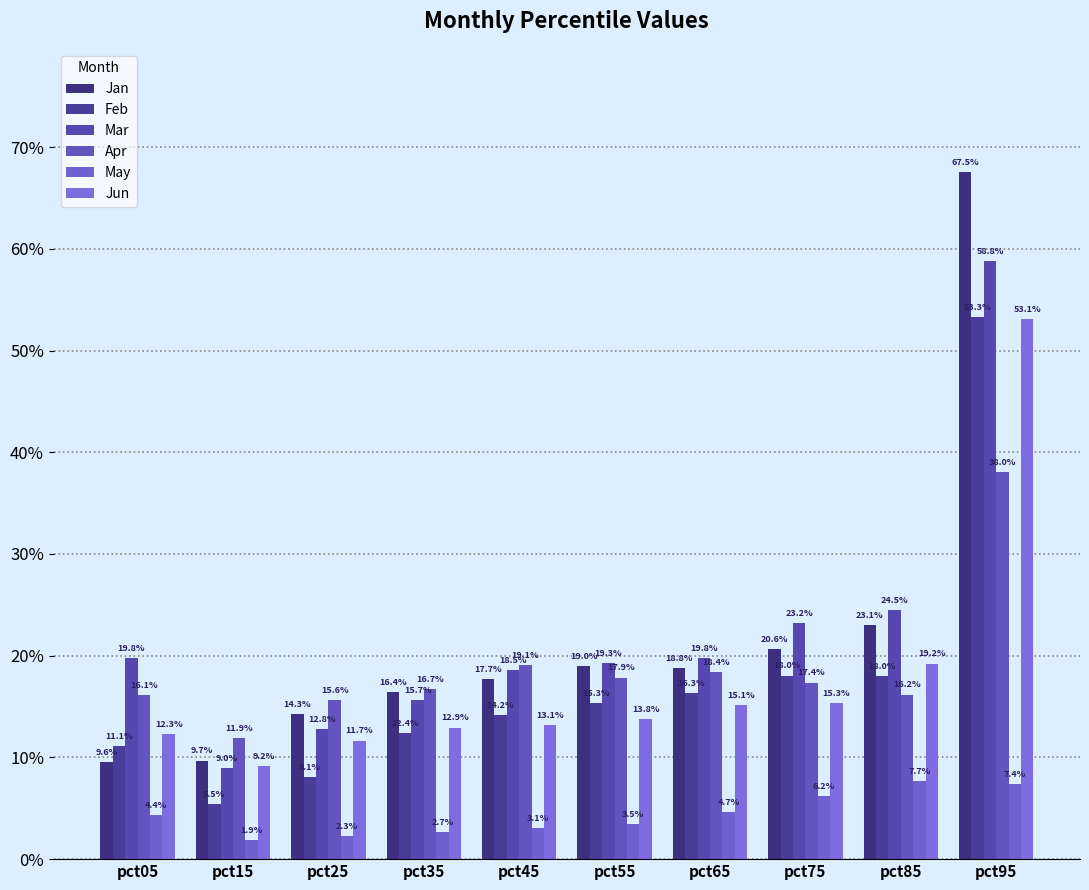

Between pct15 and pct25, which is larger?

pct25